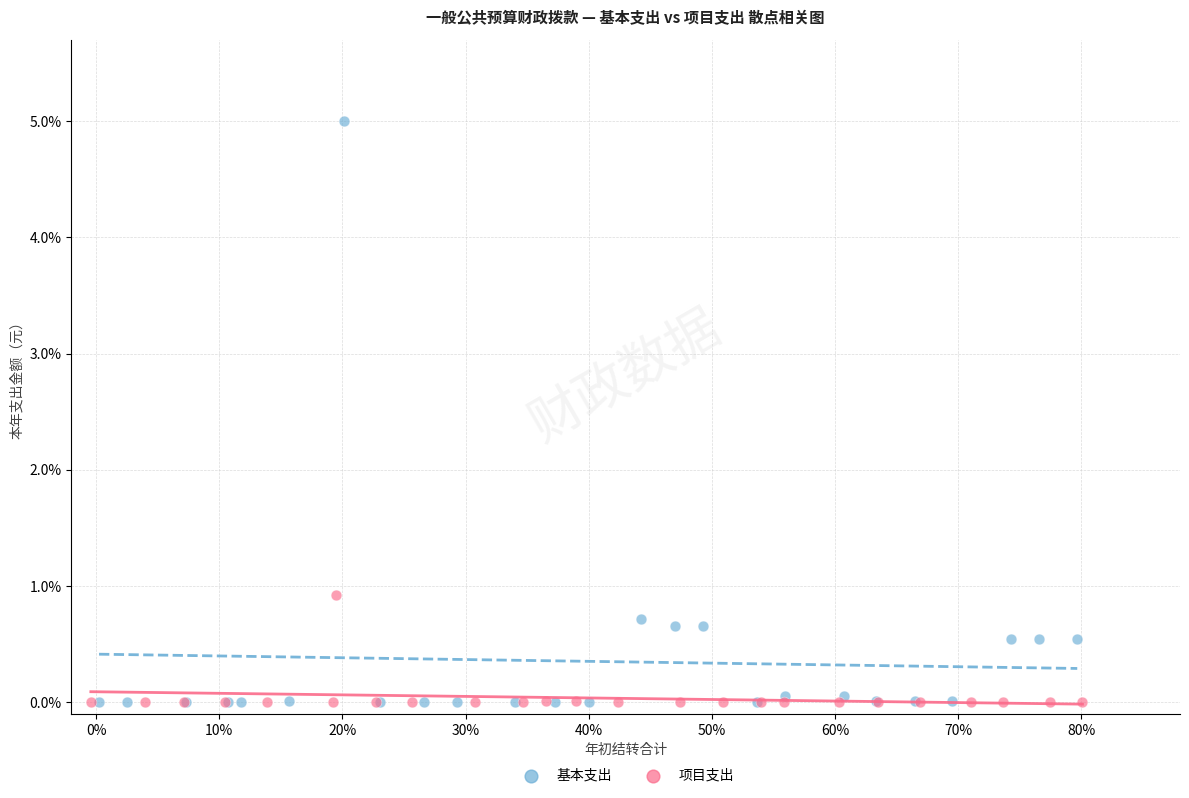

What are all the series names shown in the legend?

基本支出, 项目支出